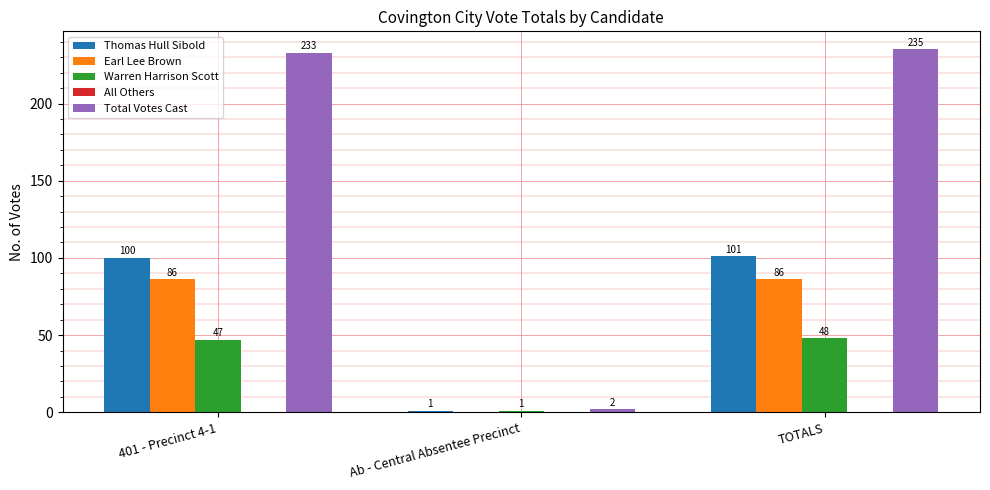

The Total Votes Cast series shows 62 at TOTALS. True or false?

False